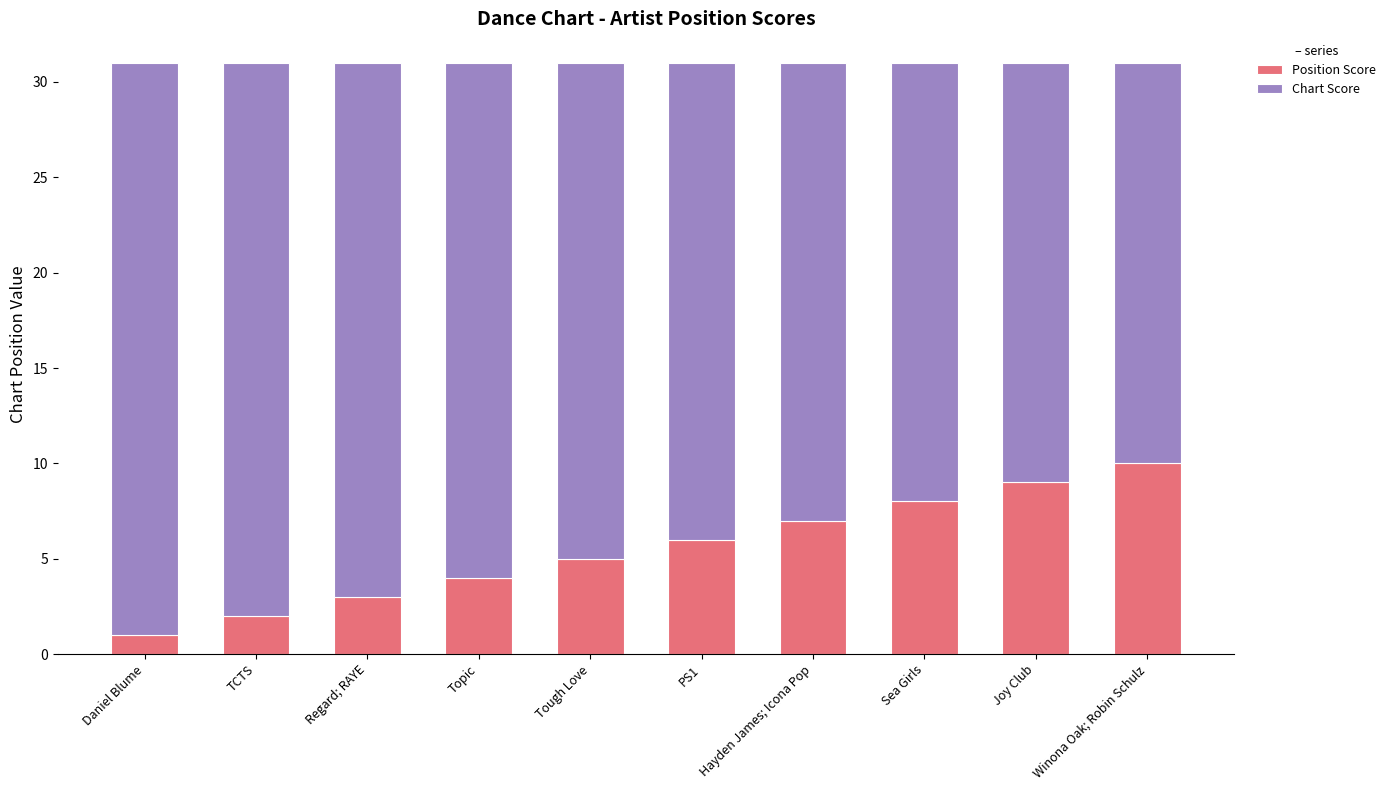

What is the total value across all series at Daniel Blume?

31